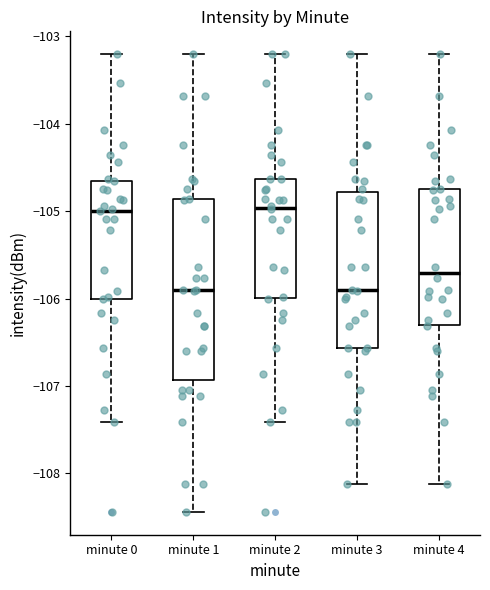

Where does the median line of the box for minute 4 sit on the y-axis? The values are not printed on the chart, so give them approximately, as read against the axis.

-105.7